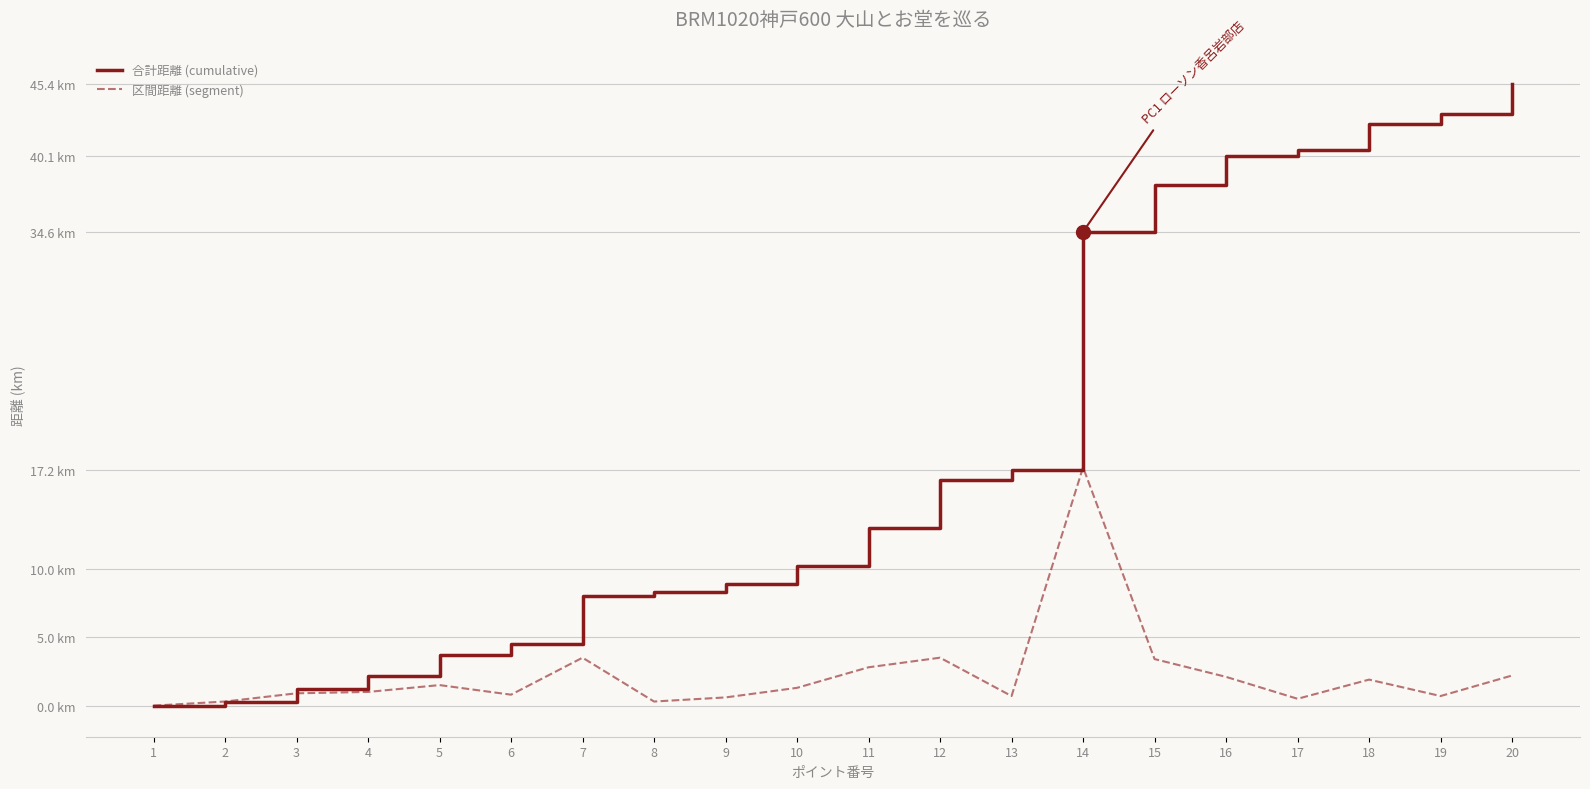

Does the chart have visible grid lines?

Yes